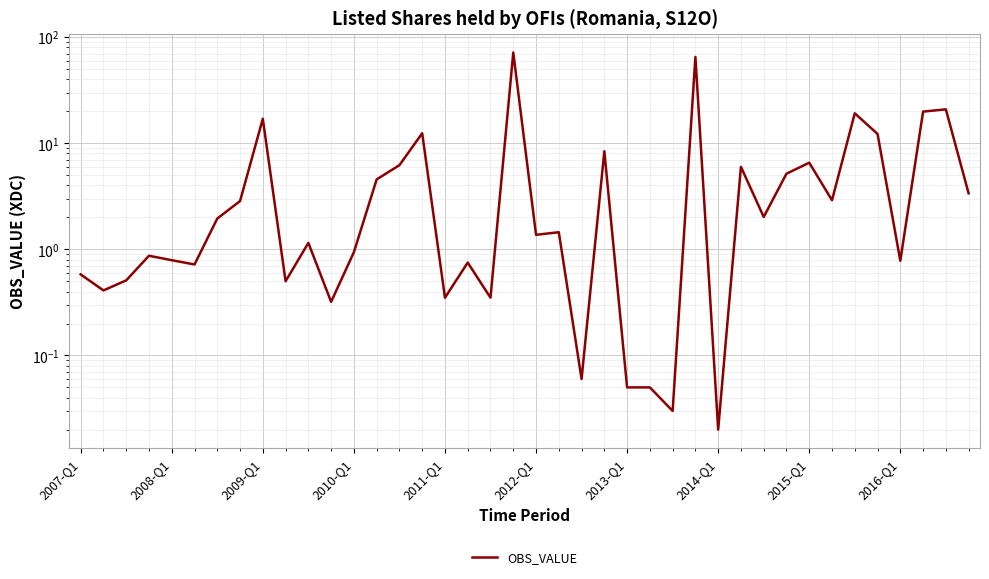

What is the value of the 37th point from the left?

0.8